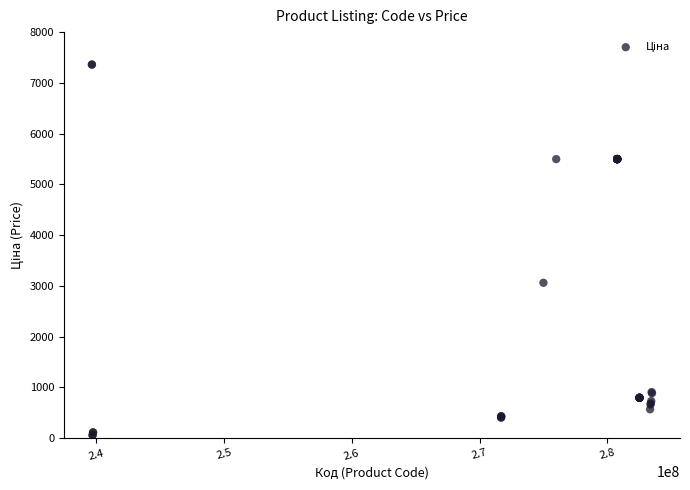

What Y value in the scatter plot is closest to 3707?

3059.7